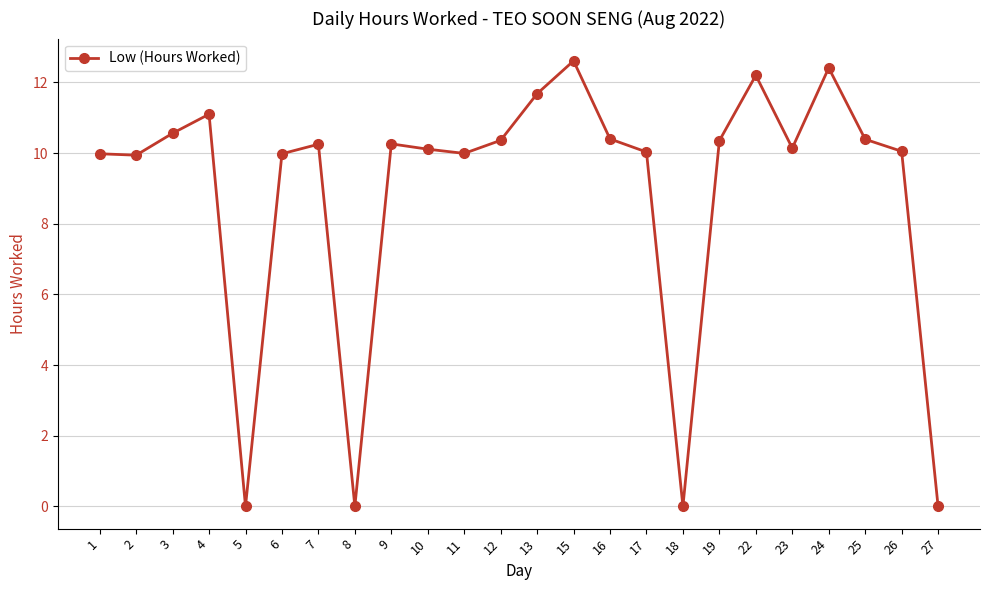

The value at 2 is 9.9. True or false?

True